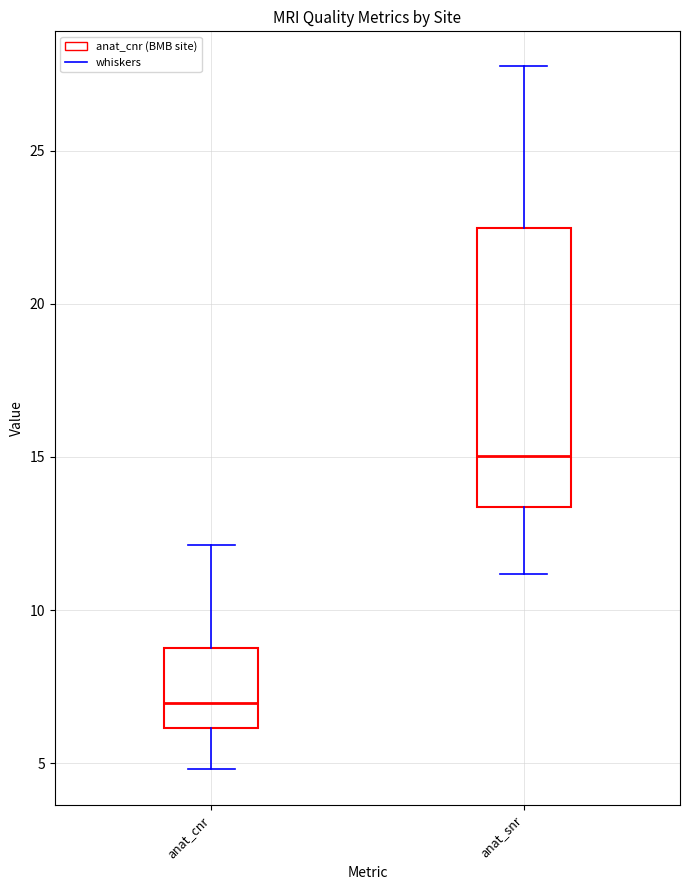

Reading left to right, transcribe this box plot: for each box, give where its median line is, the range the box spans, and where its two whiskers end, as read against the y-axis. The values are not printed on the chart, so give them approximately, as read against the axis.

anat_cnr: median 7.0, box 6.0 to 8.5, whiskers 5.0 to 12.0
anat_snr: median 15.0, box 13.5 to 22.5, whiskers 11.0 to 28.0